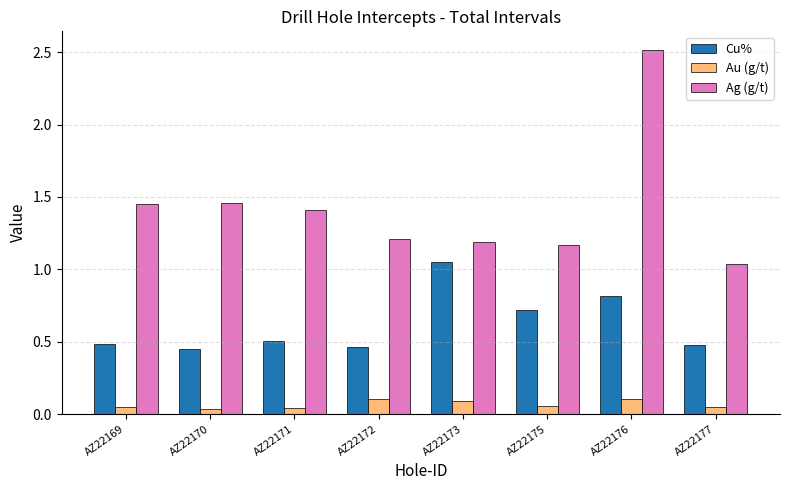

Rank the series by their average value, from highest to lowest.

Ag (g/t), Cu%, Au (g/t)